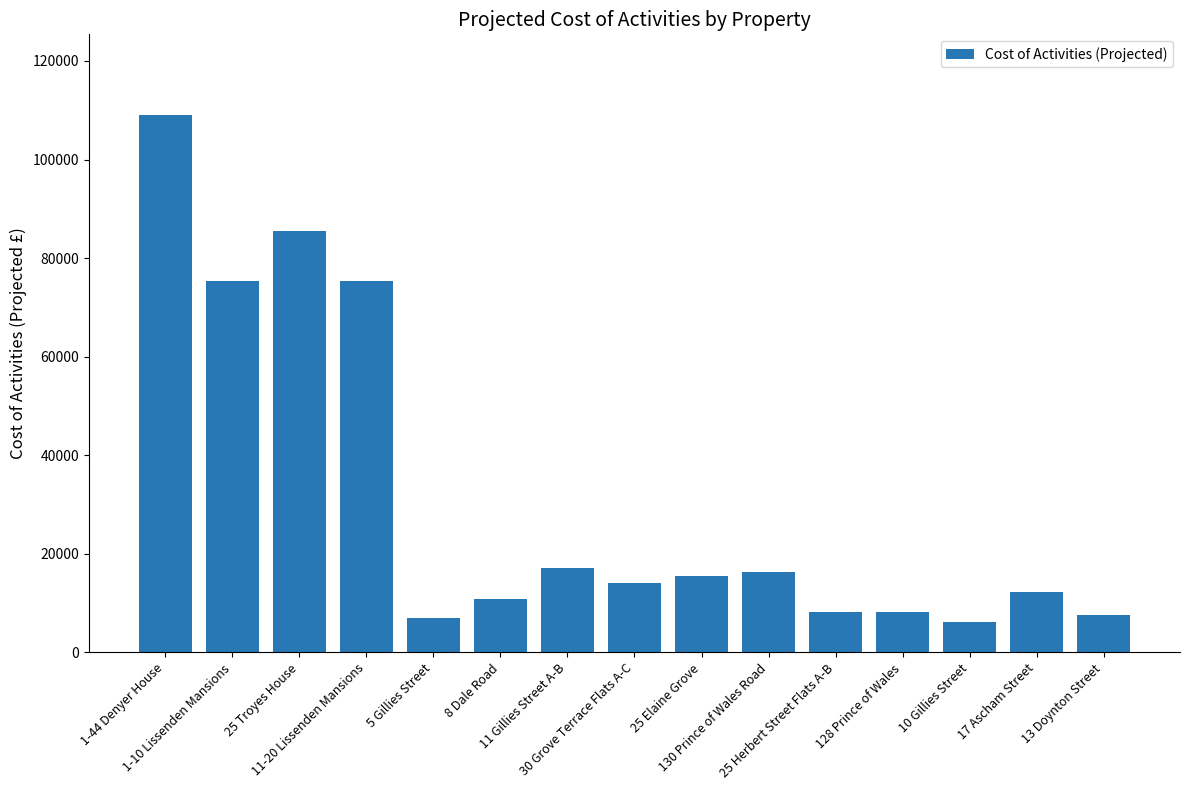

What is the change in value from 10 Gillies Street to 13 Doynton Street?

+1562.6